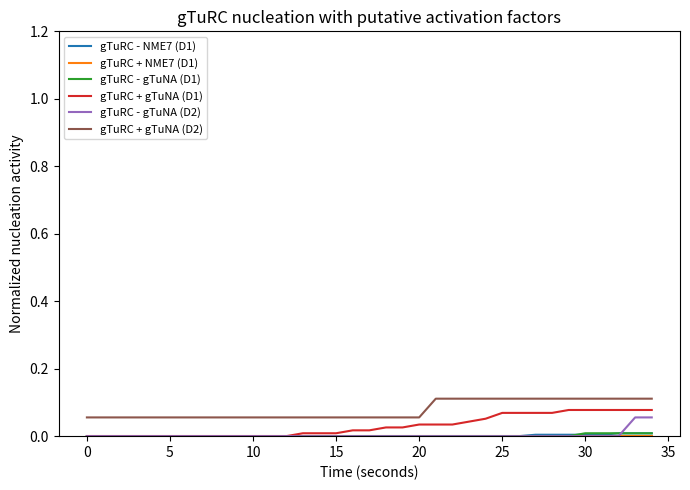

Which series has the largest total across all categories?

gTuRC + gTuNA (D2)